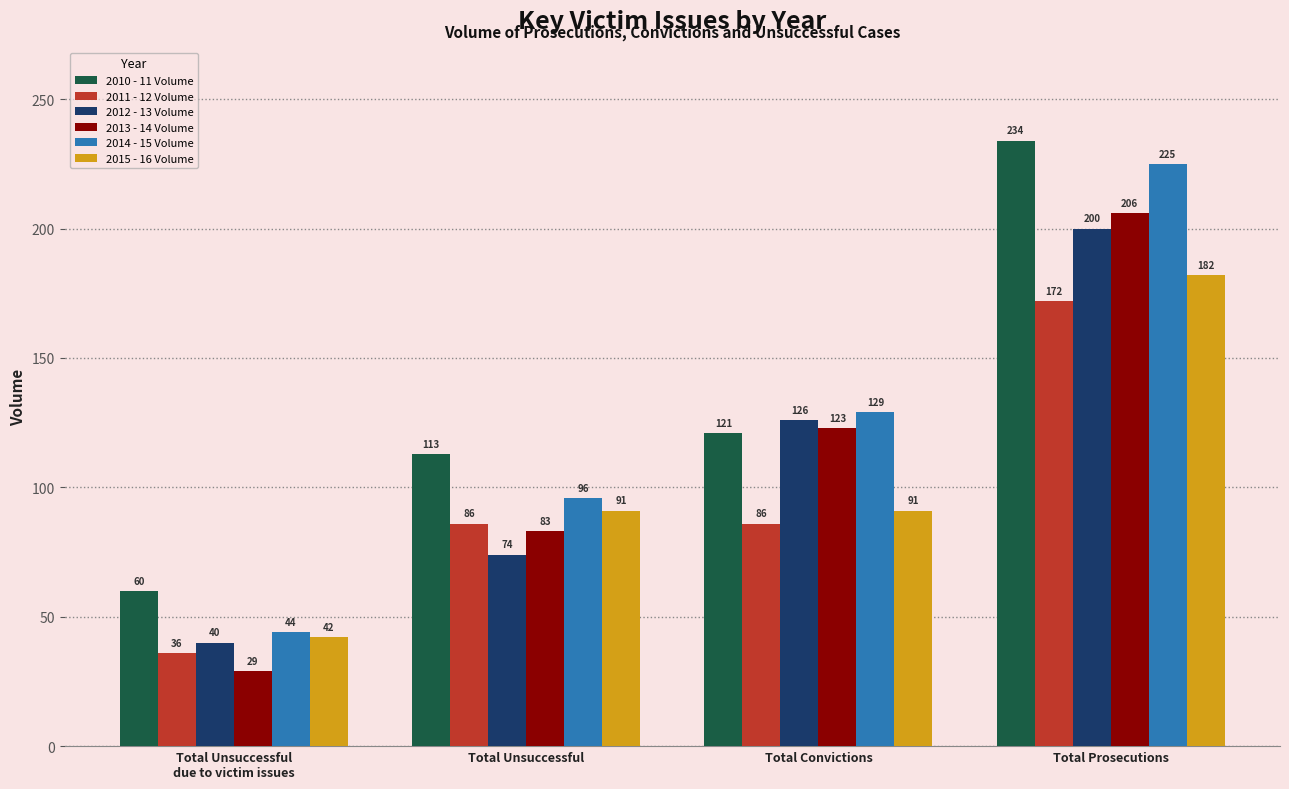

What is the maximum value shown in the chart?

234